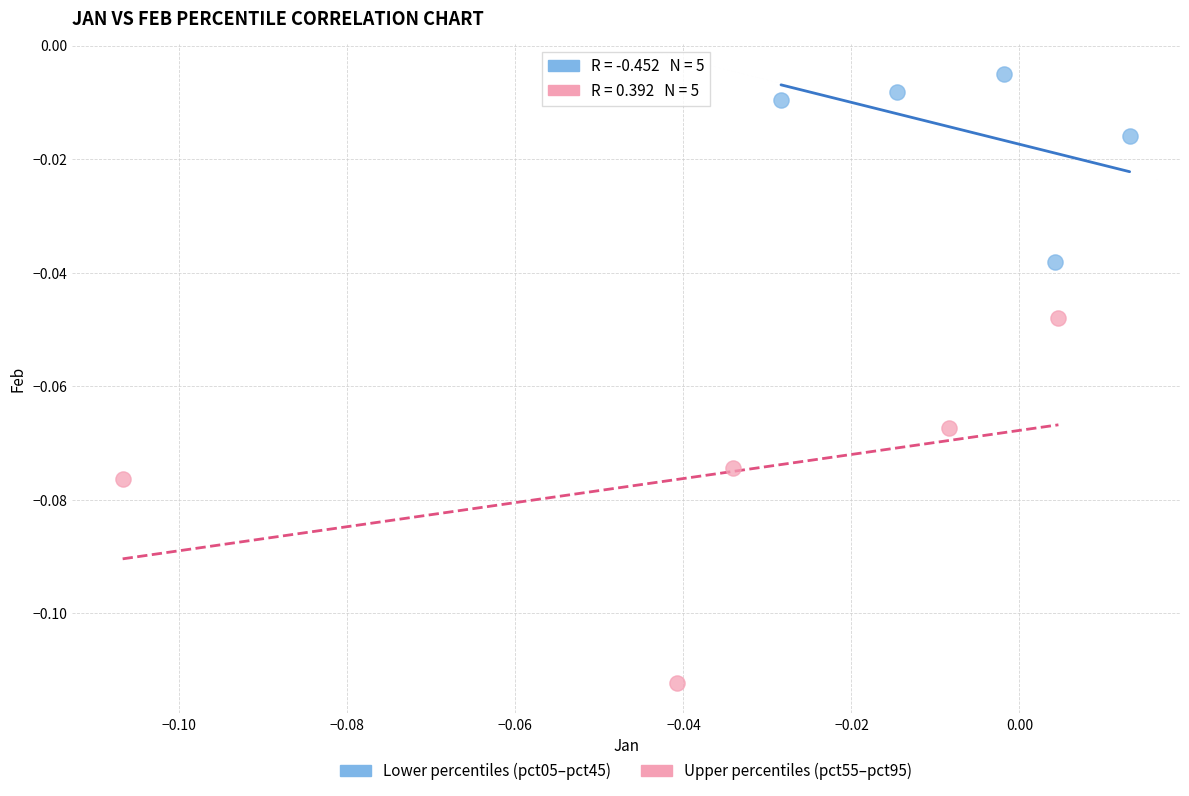

What are all the series names shown in the legend?

Lower percentiles (pct05–pct45), Upper percentiles (pct55–pct95)